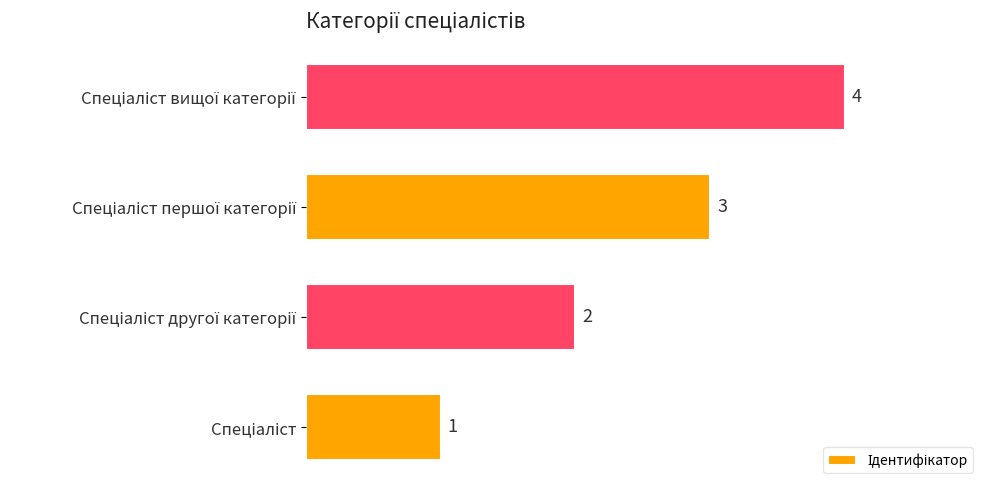

How many values are between 2 and 4?

3